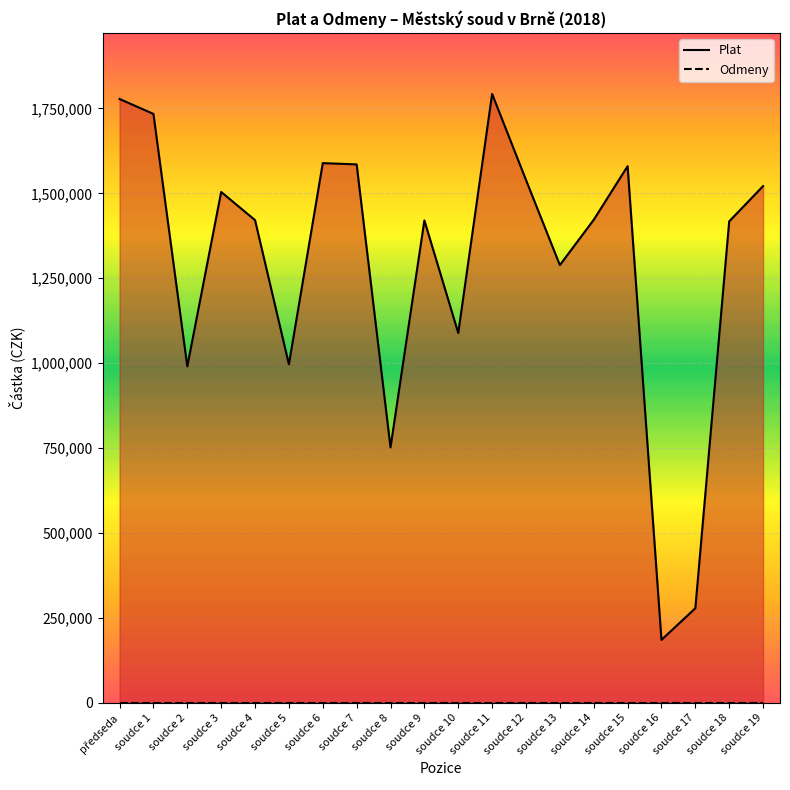

What is the label of the 18th point from the right?

soudce 2